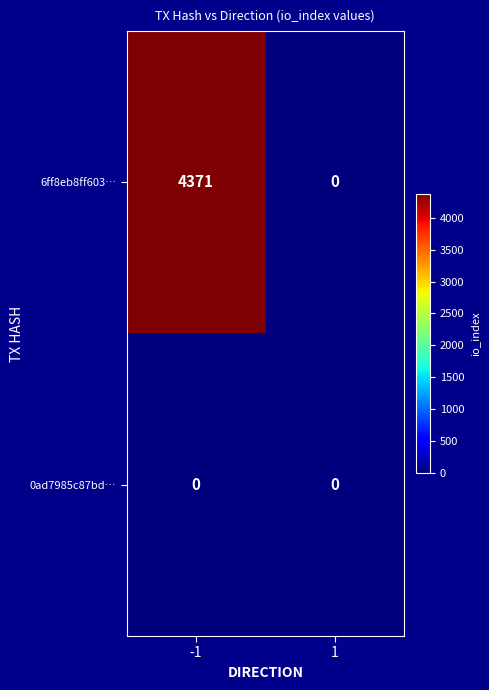

What is the difference between the maximum and minimum values in the 6ff8eb8ff603… series?

4371